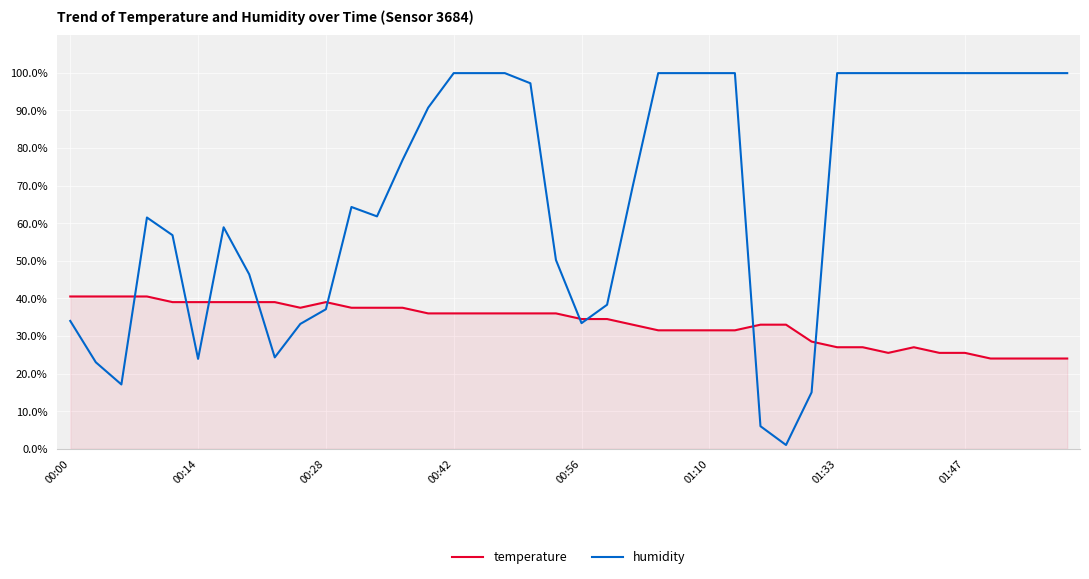

What is the greatest value displayed?

99.9